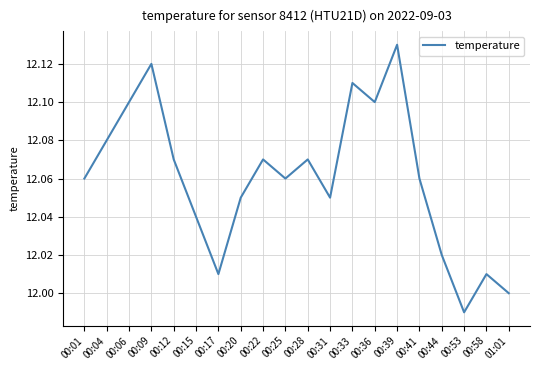

The value at 00:28 is 12.1. True or false?

True